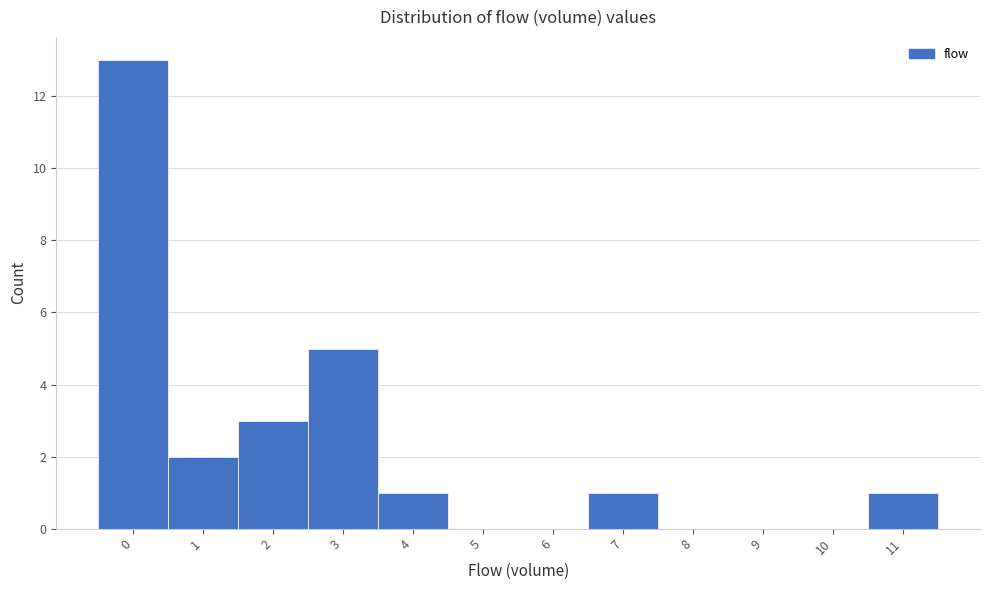

Reading left to right, what are all the values shown in this chart?

0=13	1=2	2=3	3=5	4=1	5=0	6=0	7=1	8=0	9=0	10=0	11=1